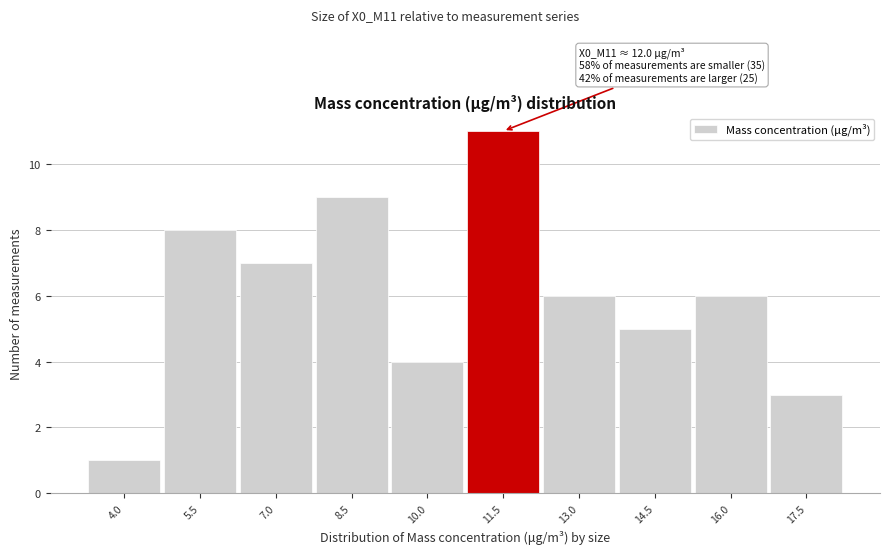

Reading left to right, transcribe all the data shown in this chart.

1	8	7	9	4	11	6	5	6	3